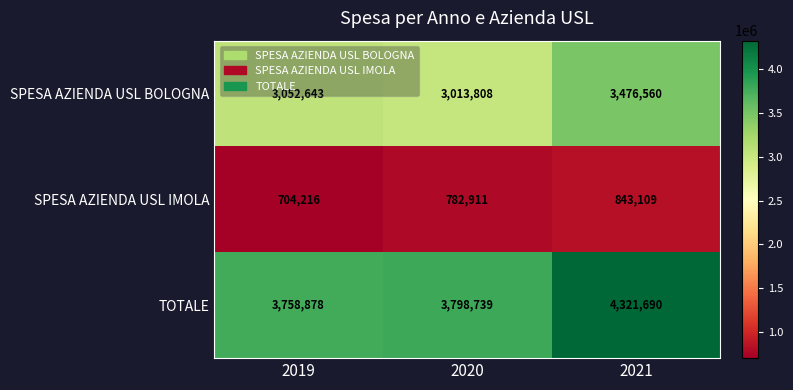

Between 2019 and 2020, which series saw the biggest shift?

SPESA AZIENDA USL IMOLA